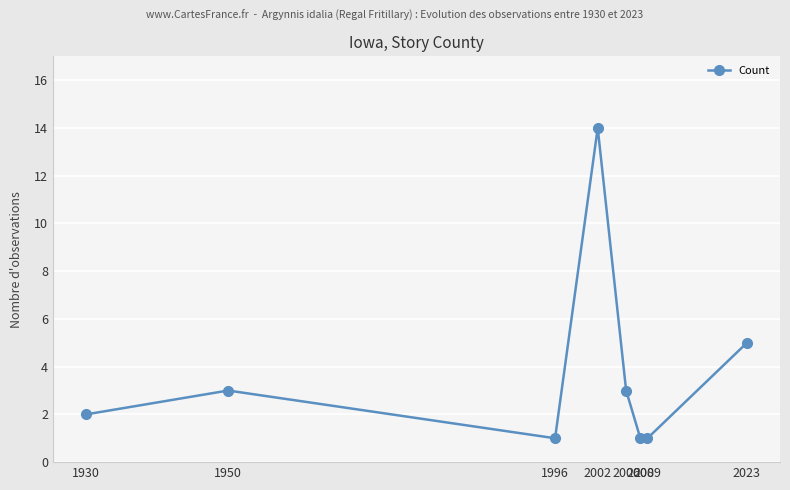

The chart shows a value of 2 at 1996. True or false?

False